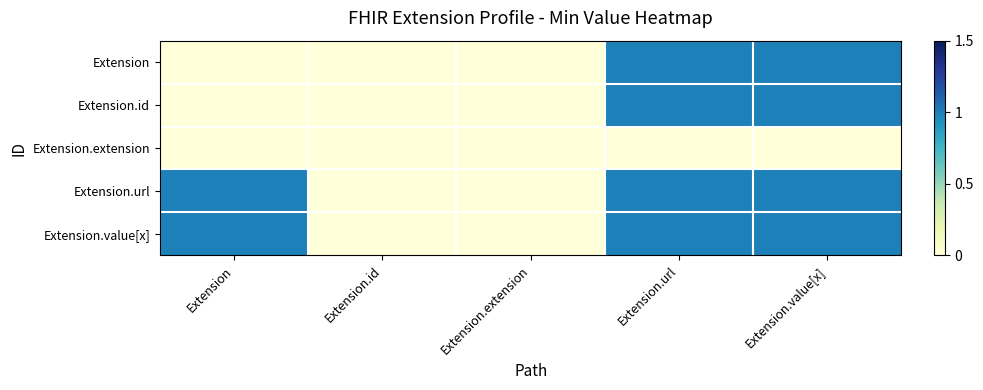

Which series has the widest spread of values?

Extension